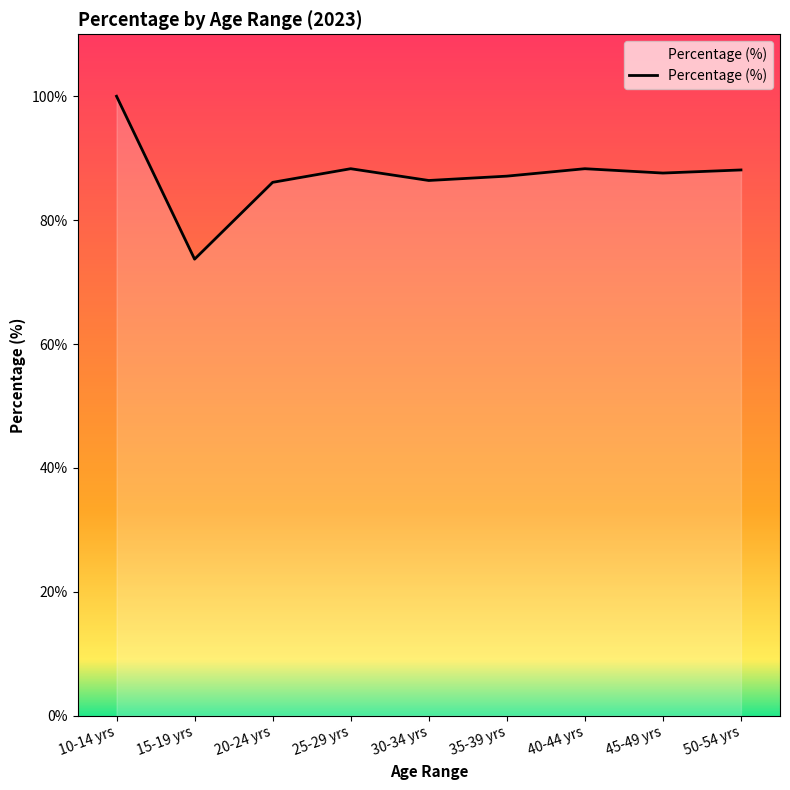

Between 10-14 yrs and 25-29 yrs, which is larger?

10-14 yrs